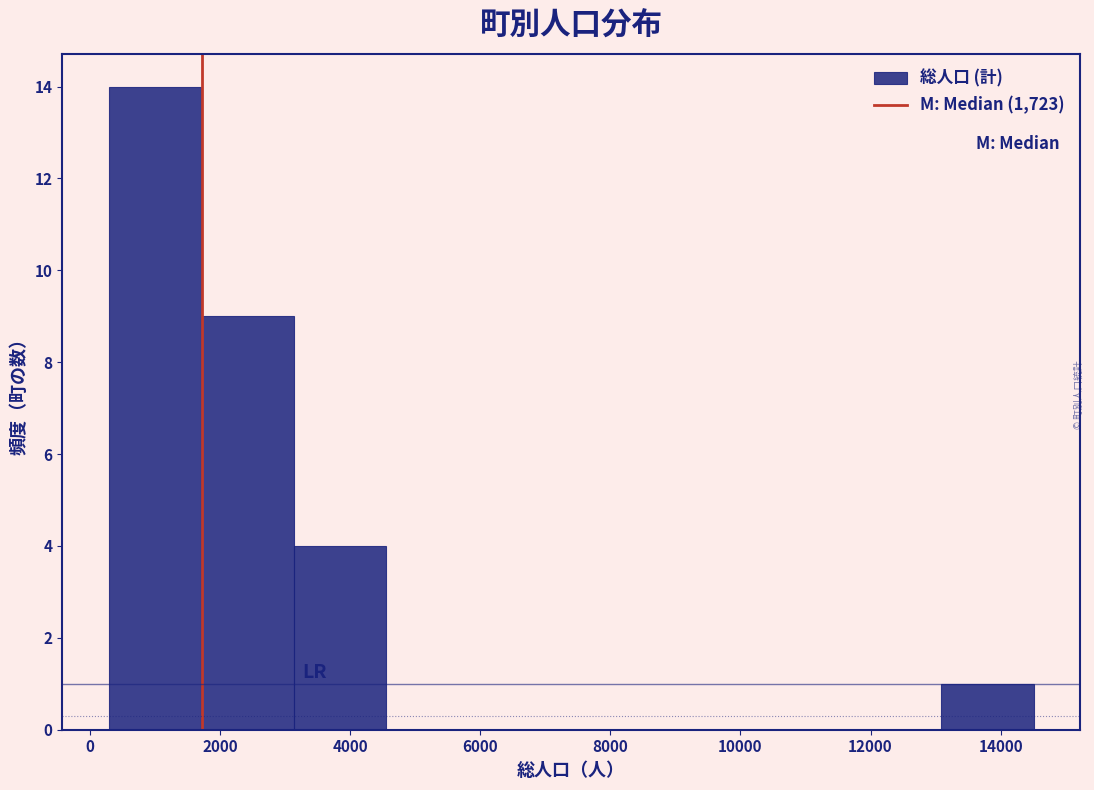

What is the height of the bar covering 1800 to 3200 on the x-axis? Neither the bar edges nor the heights are printed on the chart, so give them approximately, as read against the axes.

9